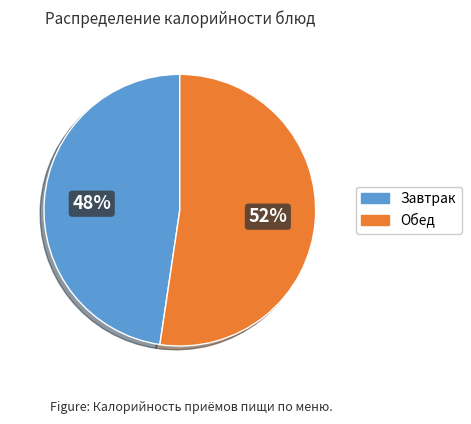

Is there any slice that represents more than half of the pie?

Yes